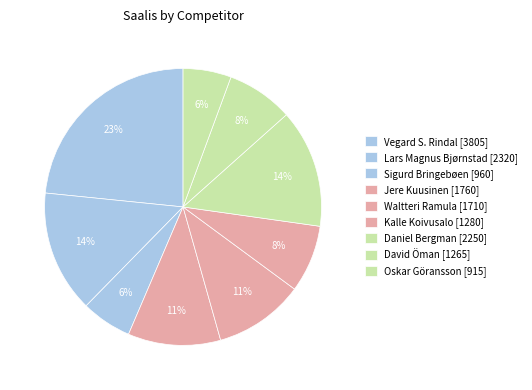

Count the number of slices in the pie.

9